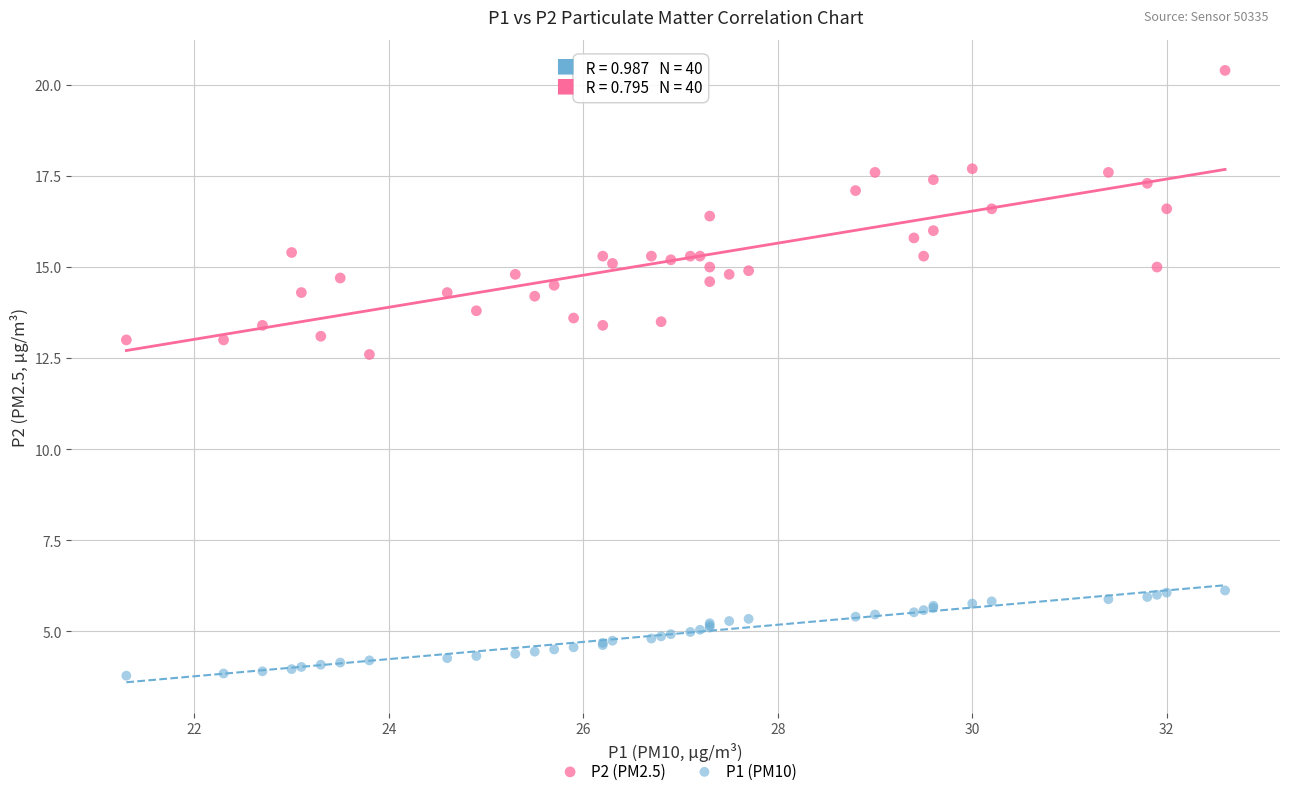

Which series contains the highest Y value?

P2 (PM2.5)